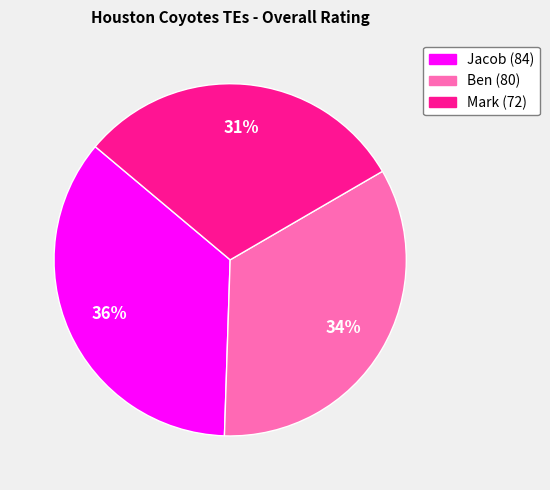

Is Ben the majority of the pie?

No